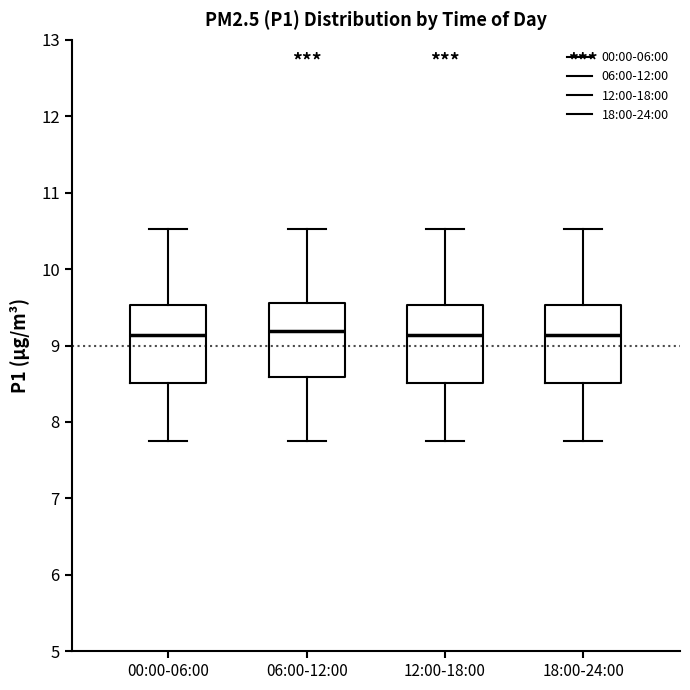

Where does the upper whisker of the box for 12:00-18:00 end on the y-axis? The values are not printed on the chart, so give them approximately, as read against the axis.

10.5